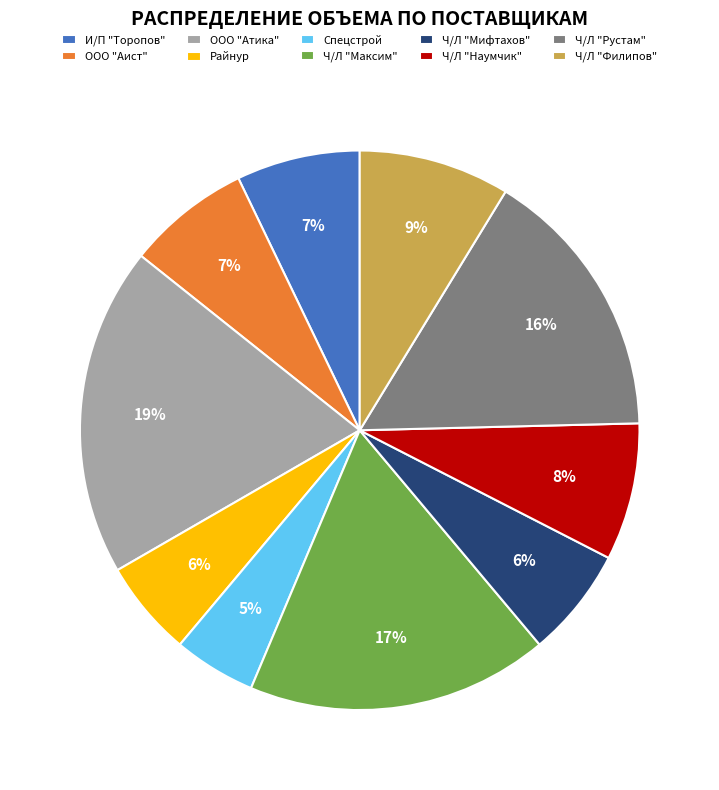

Is the sum of Ч/Л "Филипов" and Ч/Л "Максим" greater than half?

No